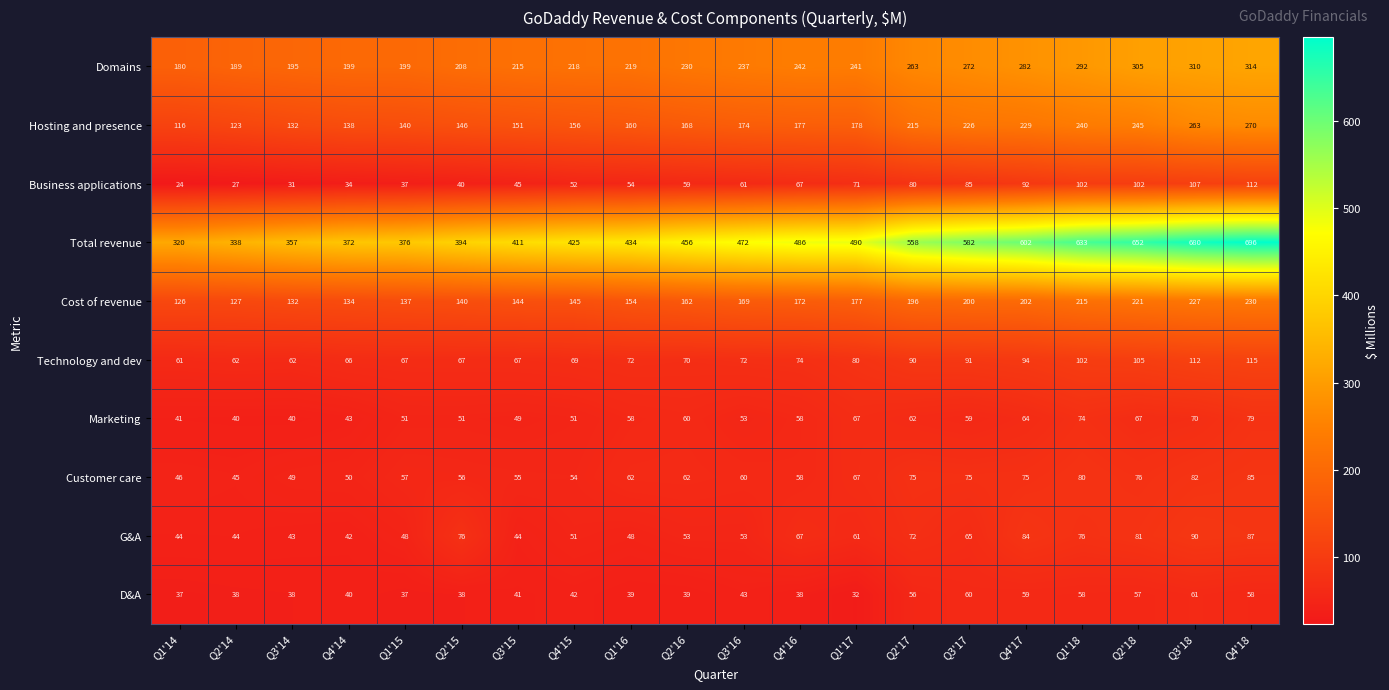

True or false: Domains has a value of 366 at Q4'15.

False